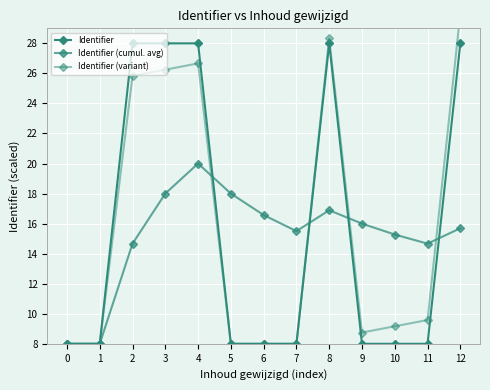

Between which two adjacent categories do Identifier (variant) and Identifier first intersect?

7 and 8